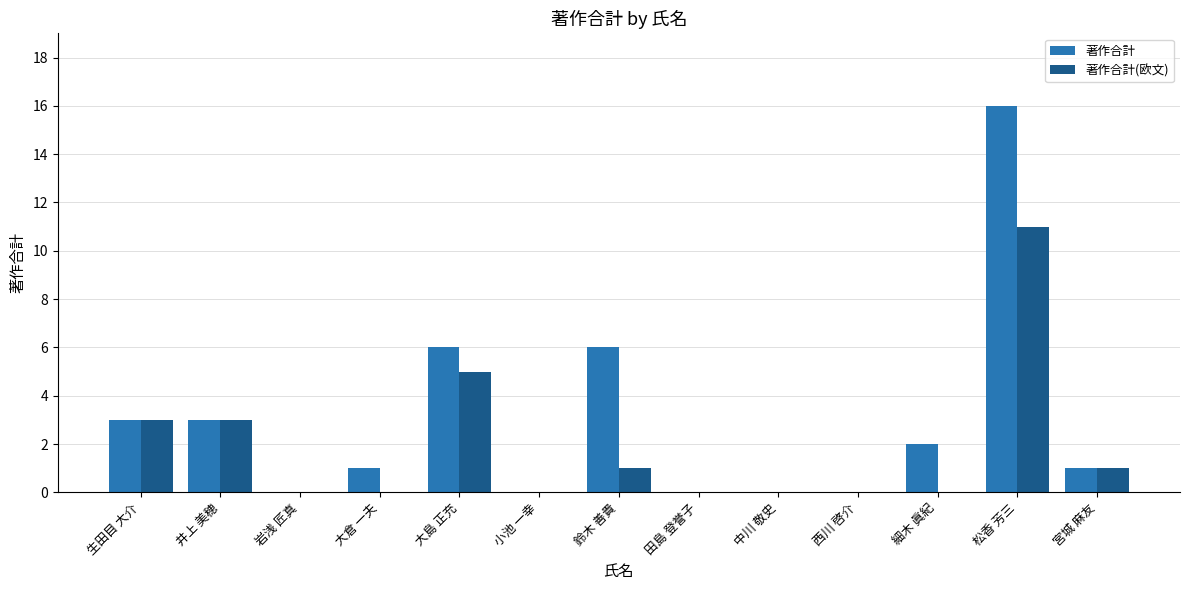

Are the bars horizontal?

No